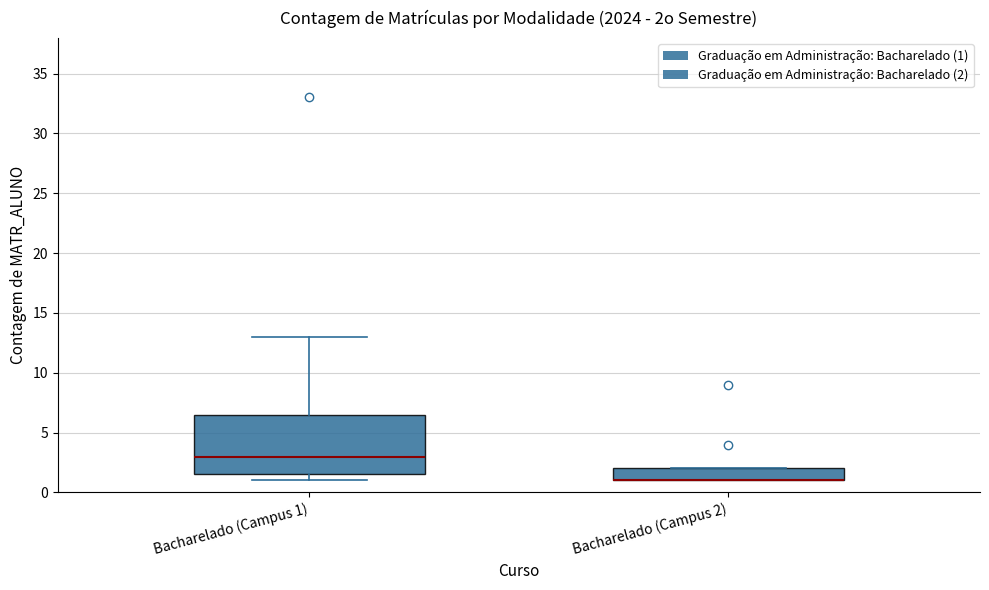

Where does the upper whisker of the box for Bacharelado (Campus 1) end on the y-axis? The values are not printed on the chart, so give them approximately, as read against the axis.

13.0